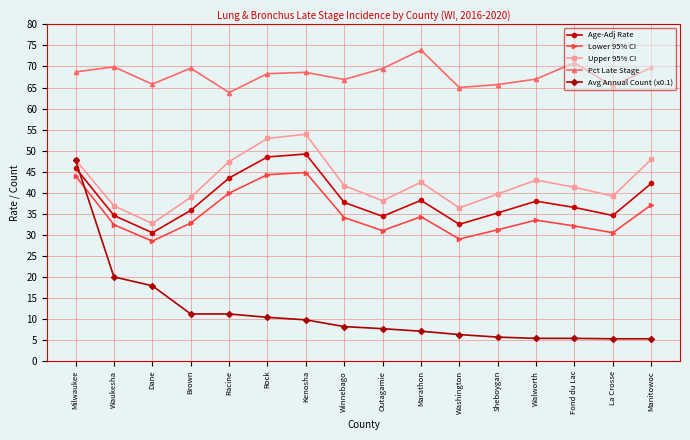

Where does the Age-Adj Rate series first go above 37?

Milwaukee